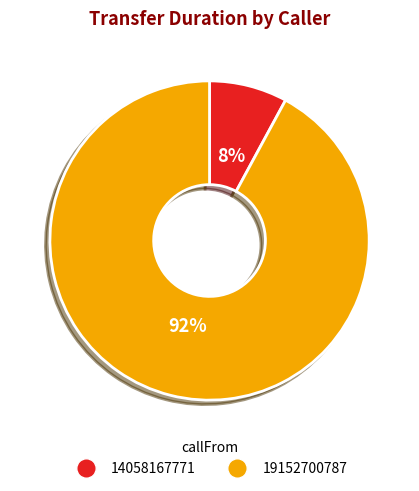

What percentage is the 19152700787 slice, to the nearest percent?

92%